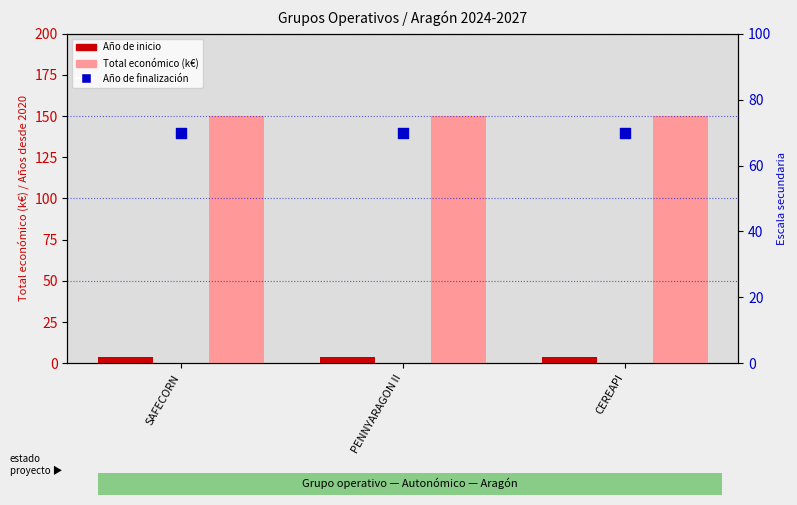

Which series contains the lowest Y value?

Año de inicio